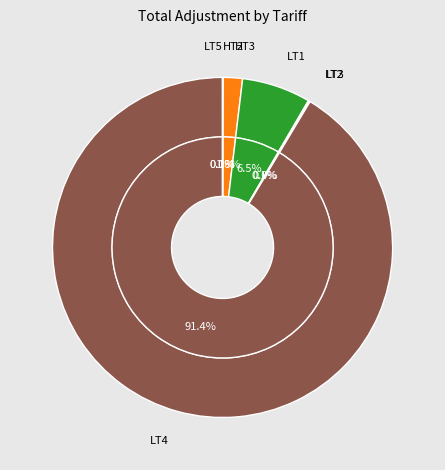

What is the smallest slice in the pie chart?

LT5